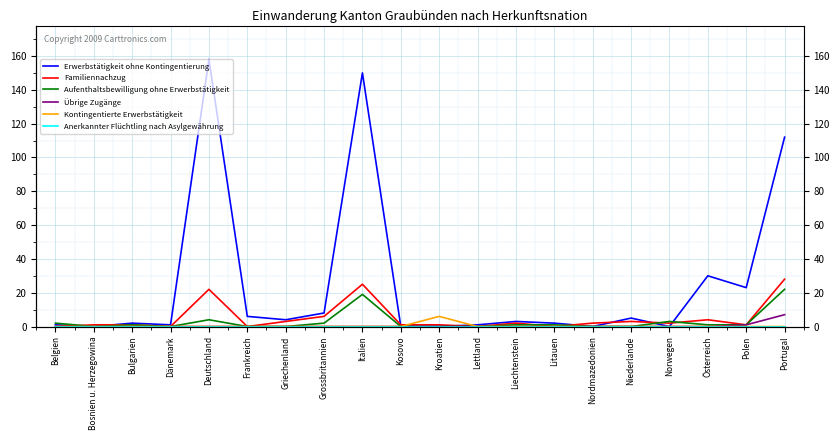

What is the label of the 10th point from the left?

Kosovo